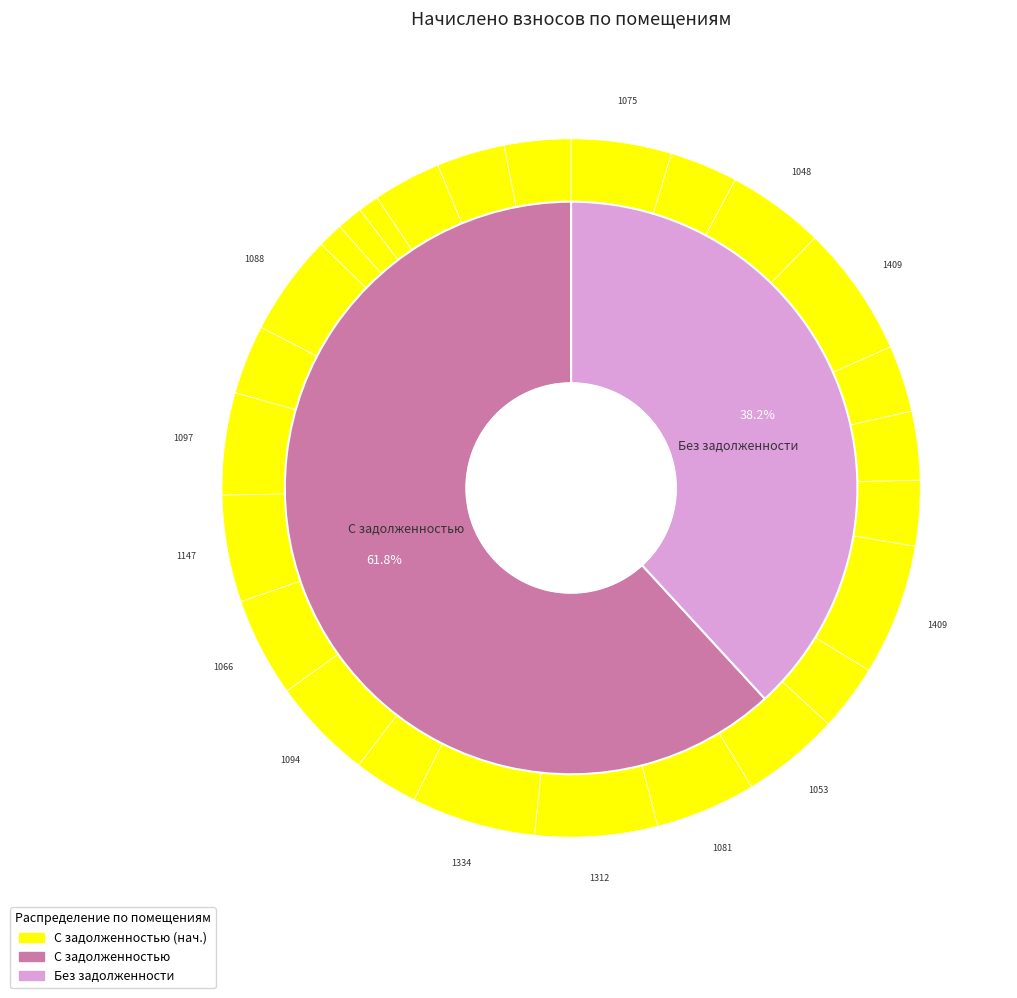

To the nearest percent, what is the difference between the largest and smallest slice percentages?

5%